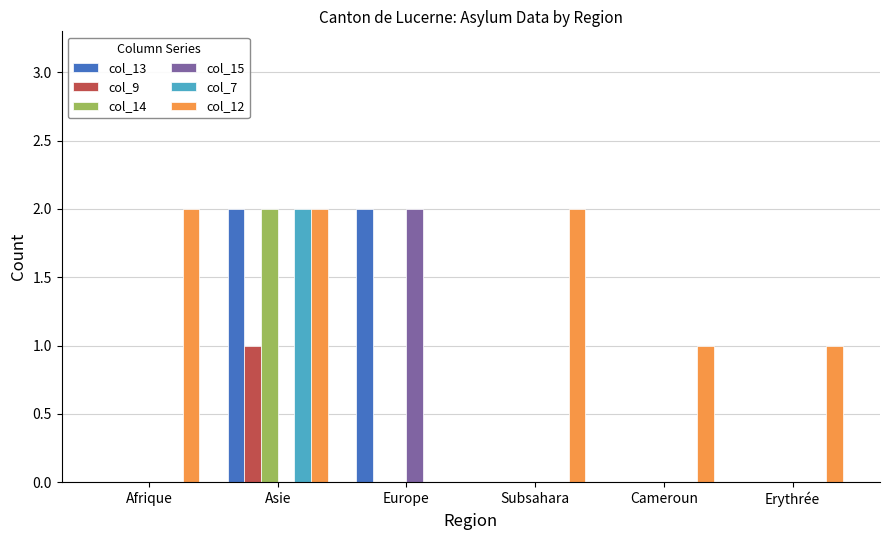

Is it true that col_12 equals 2 at Subsahara?

True